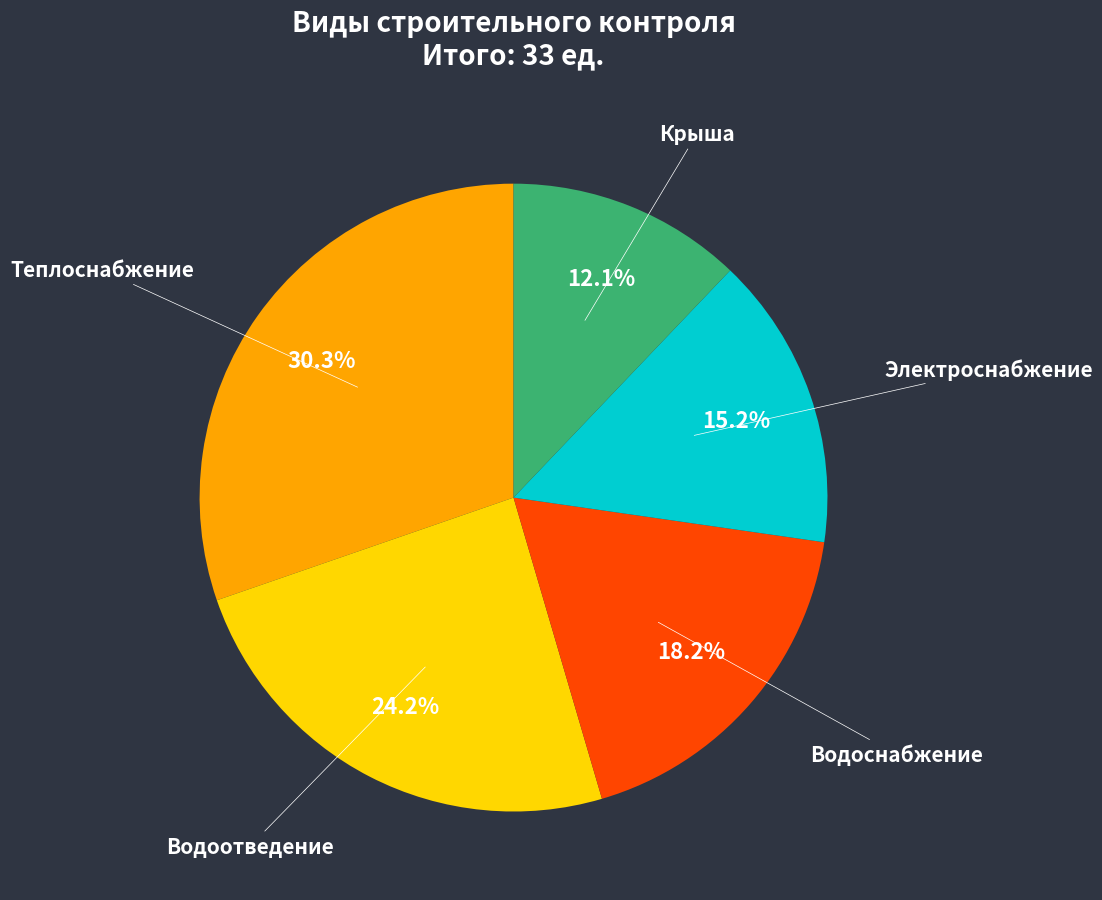

Combined, do Электроснабжение and Крыша account for over 50%?

No